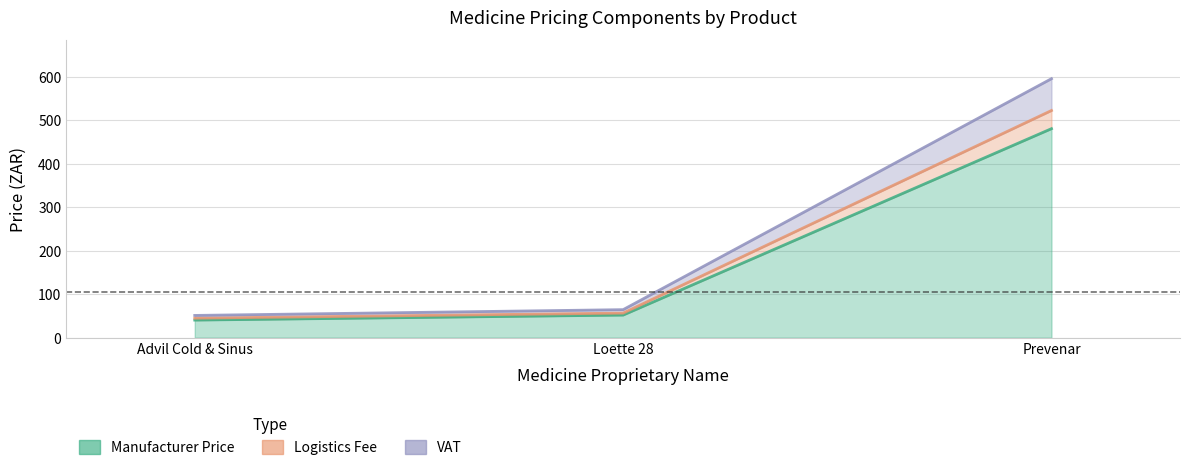

At Loette 28, list the series in order from smallest to largest.

Manufacturer Price, VAT, Logistics Fee